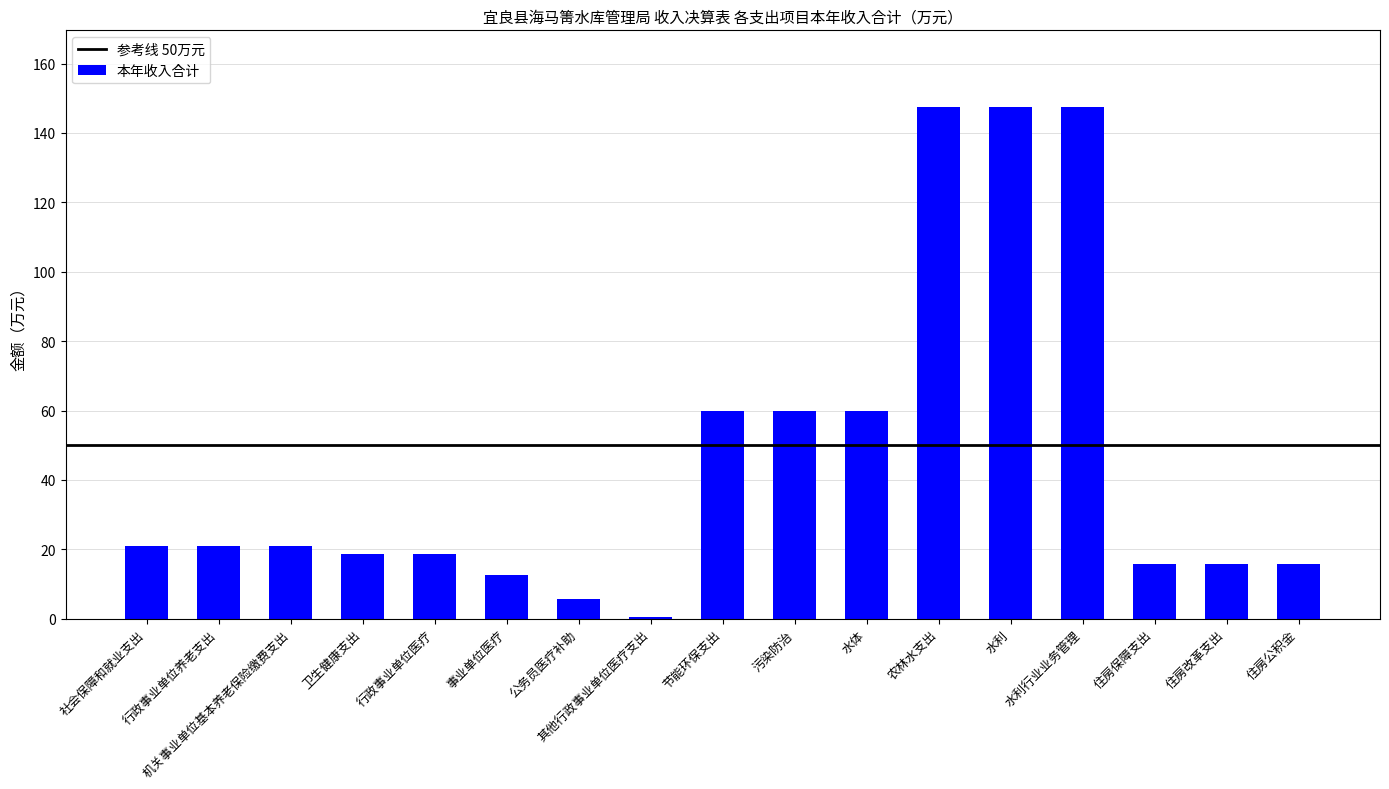

Reading left to right, transcribe all the data shown in this chart.

20.8	20.8	20.8	18.7	18.7	12.6	5.7	0.4	60.0	60.0	60.0	147.5	147.5	147.5	15.6	15.6	15.6